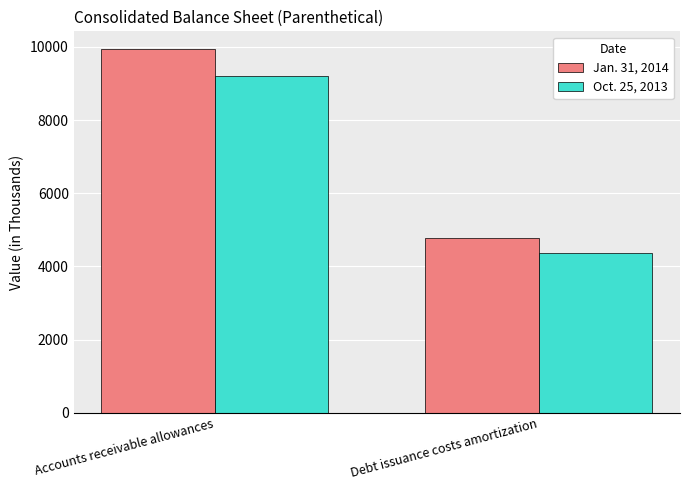

How many bars are there in each group?

2